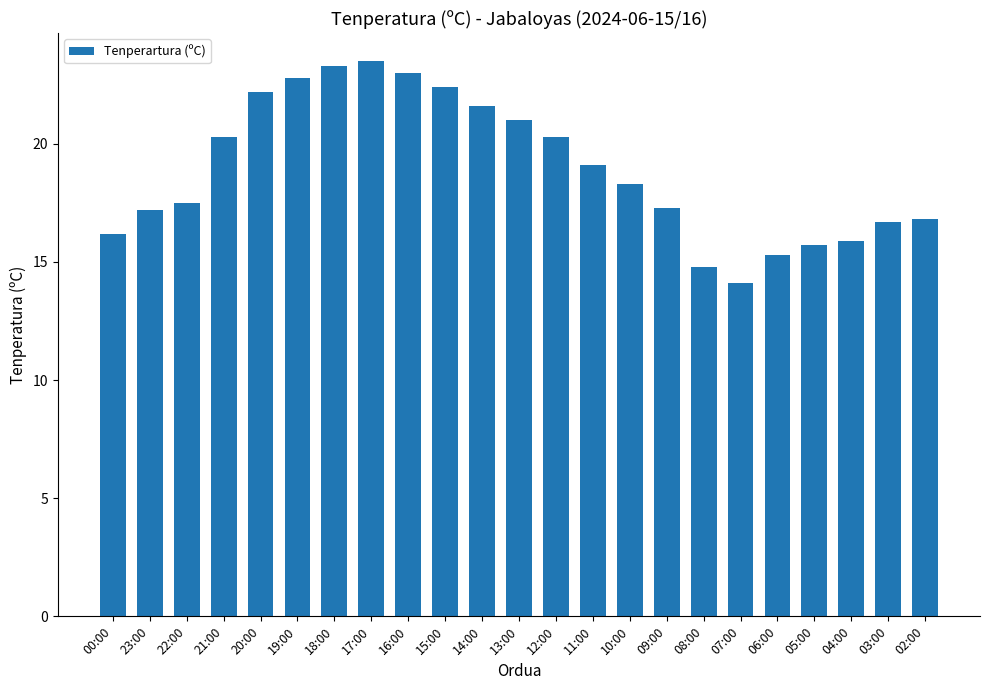

What is the average value?

18.9